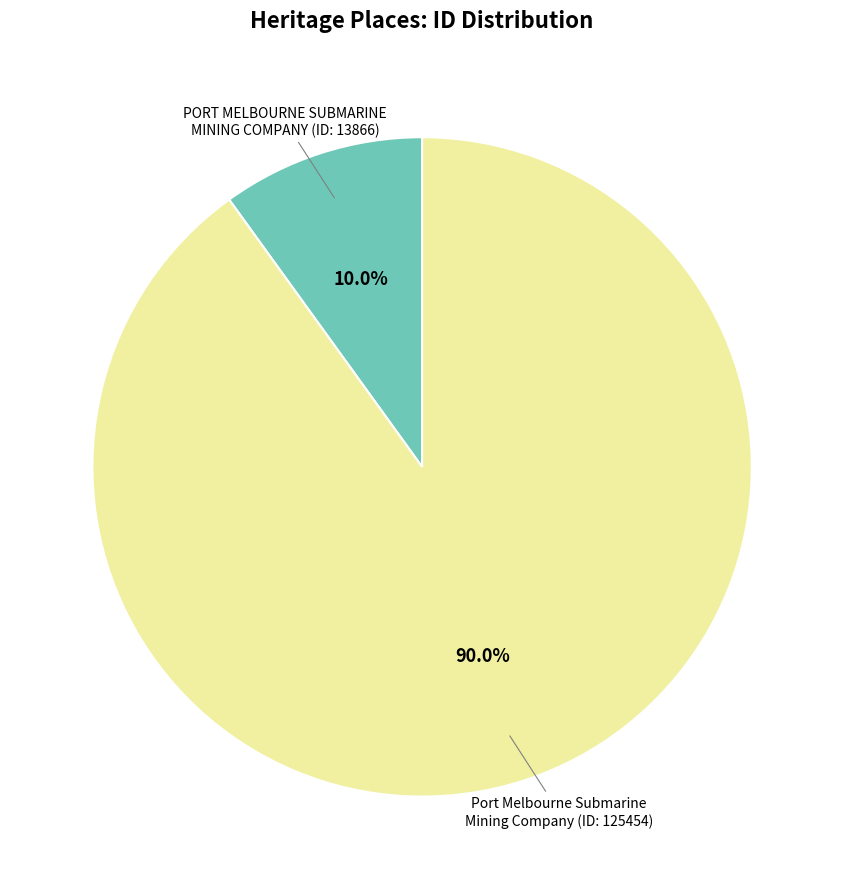

How many slices are in this pie chart?

2